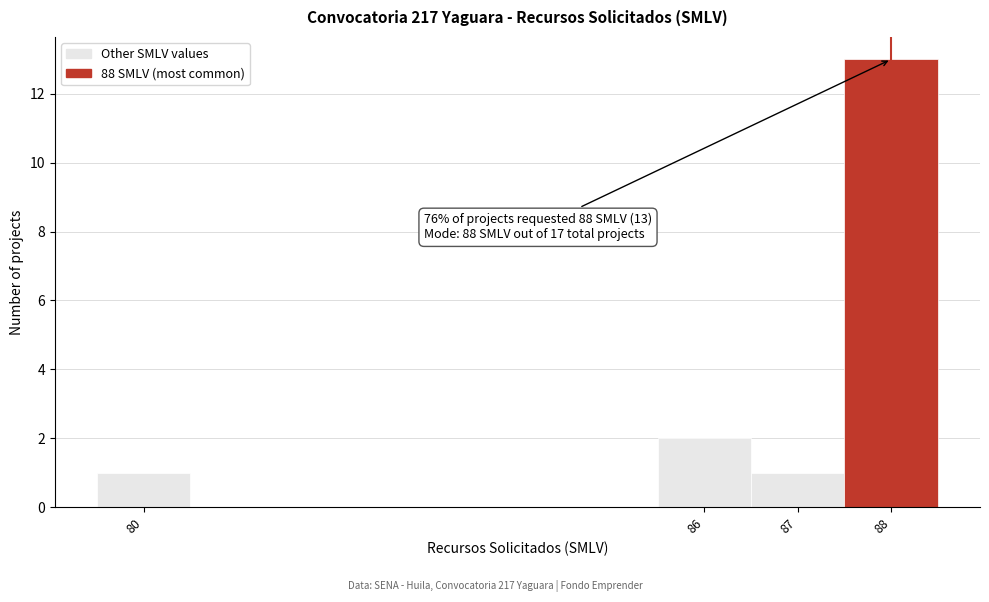

Over which range of the x-axis is the bar tallest?

87.5 to 88.5